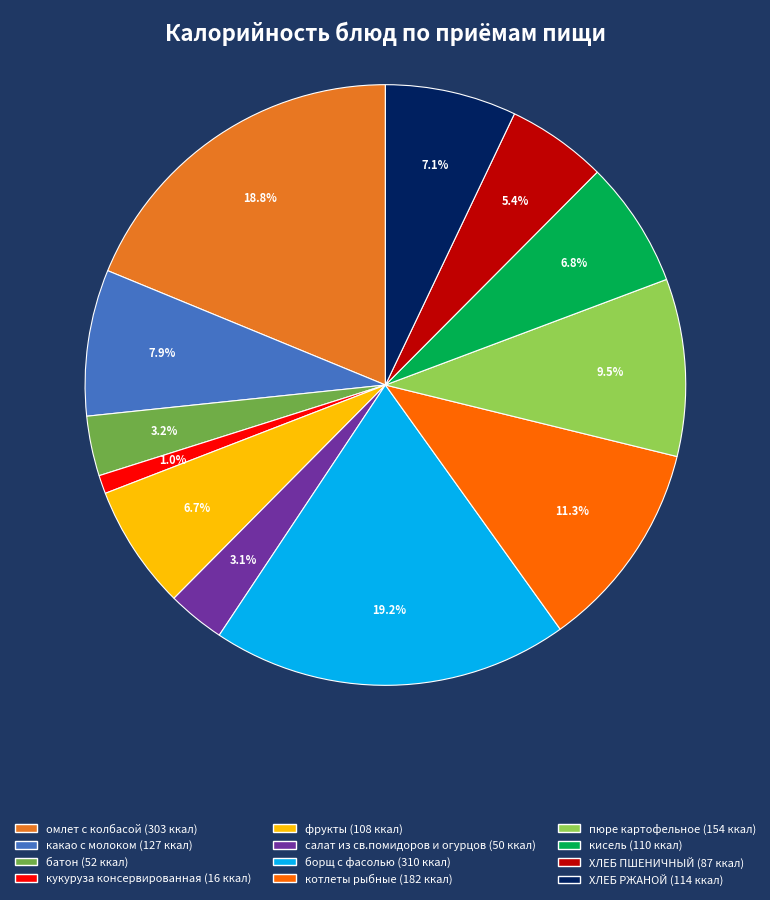

What is the smallest slice in the pie chart?

кукуруза консервированная